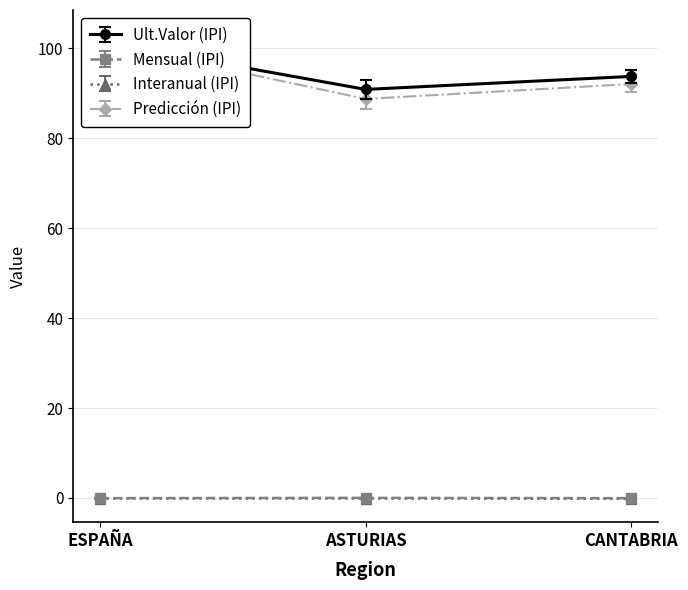

What are all the series names shown in the legend?

Ult.Valor (IPI), Mensual (IPI), Interanual (IPI), Predicción (IPI)